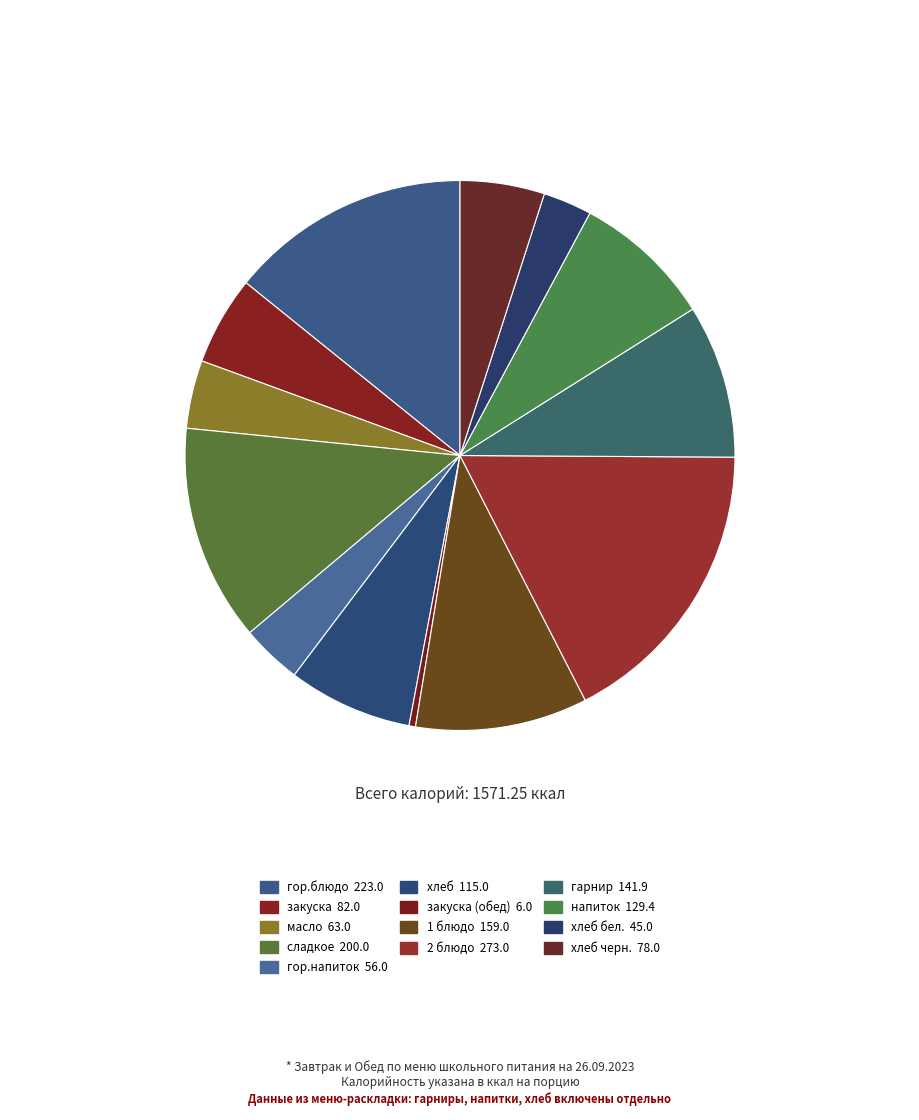

How many slices are in this pie chart?

13